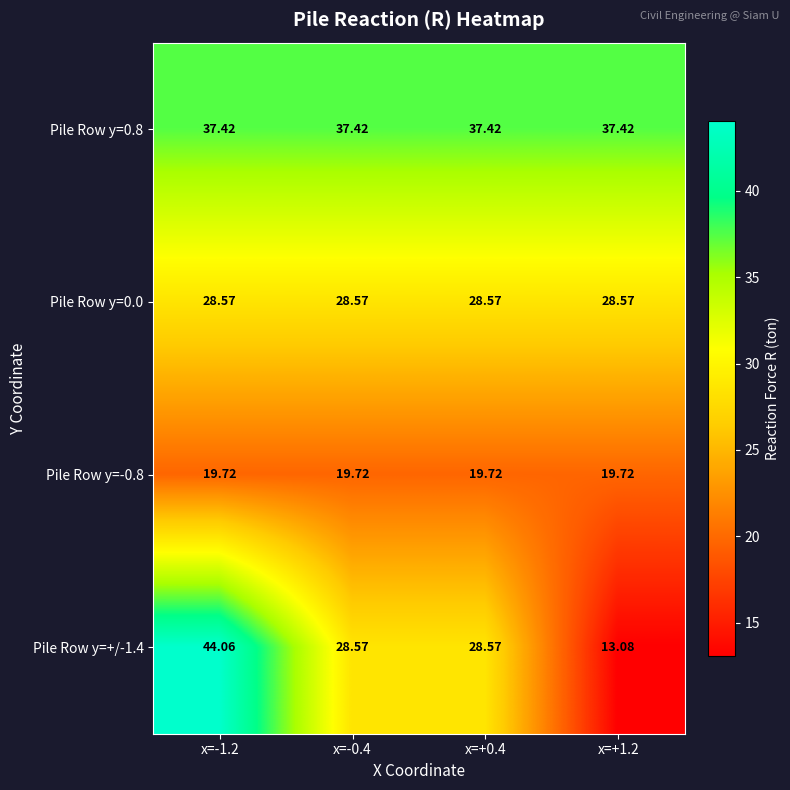

Rank the series at x=-0.4 from lowest to highest value.

Pile Row y=-0.8, Pile Row y=0.0, Pile Row y=+/-1.4, Pile Row y=0.8